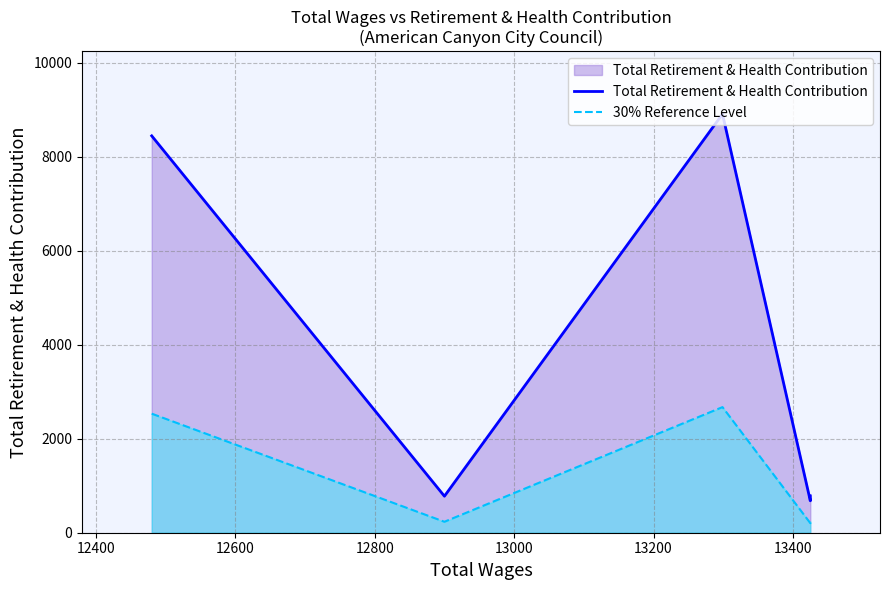

True or false: Total Retirement & Health Contribution and 30% Reference Level intersect in this chart.

False